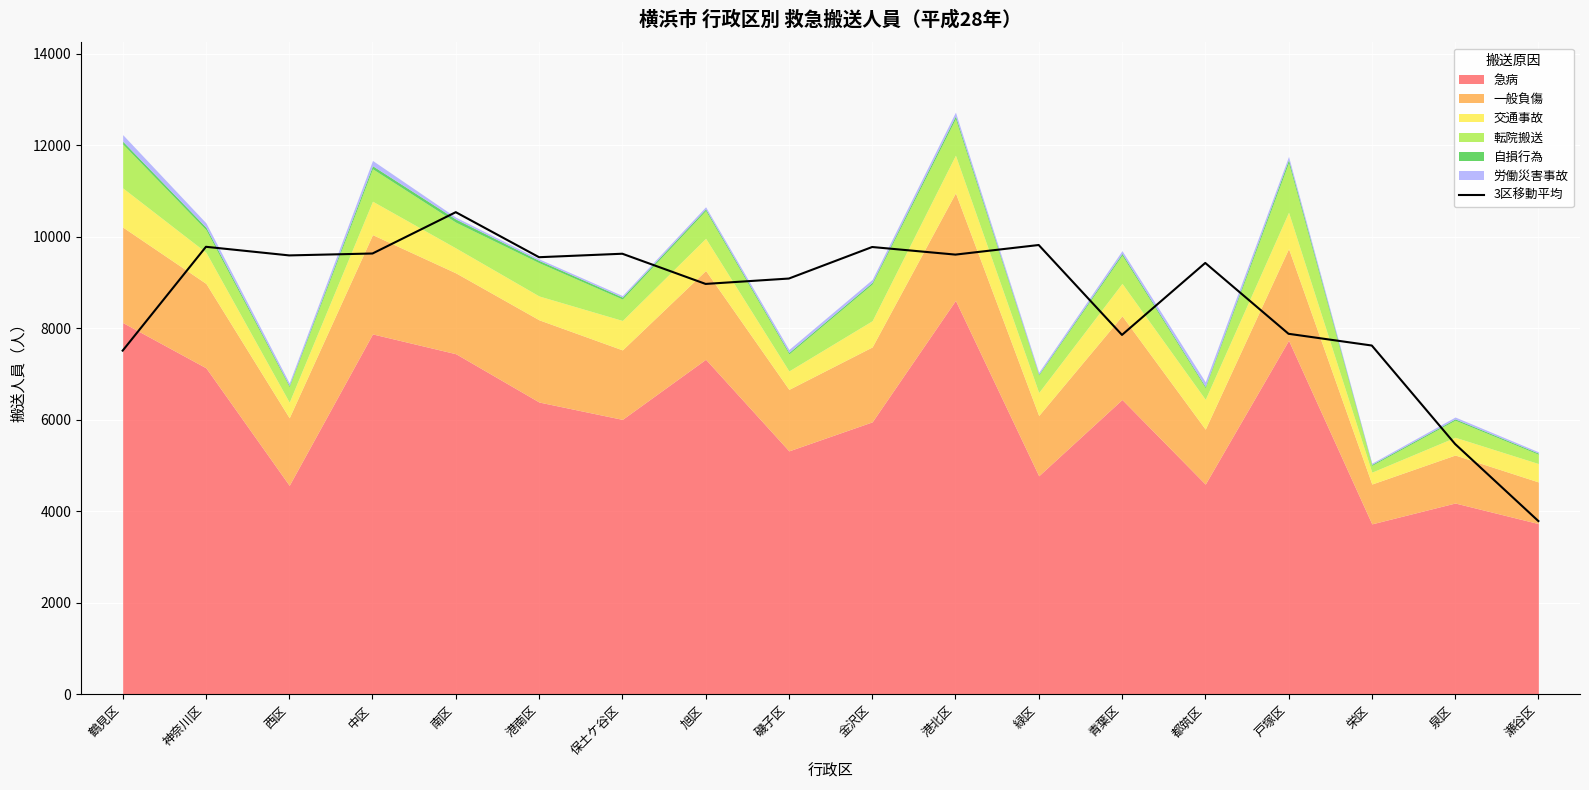

Reading left to right, what are all the values shown in this chart?

7513.3	9782.7	9594.3	9636.0	10539.3	9555.0	9631.0	8971.0	9088.7	9778.0	9612.0	9821.7	7856.7	9429.7	7881.0	7624.7	5472.3	3788.0